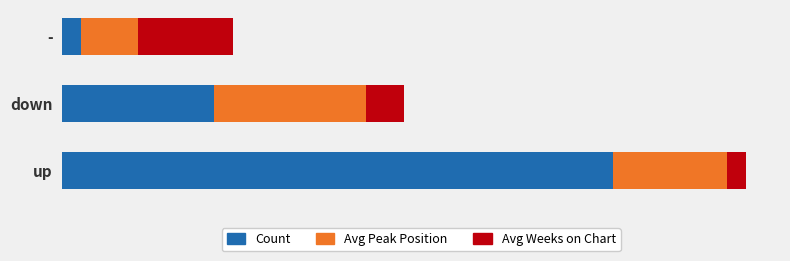

What are all the series names shown in the legend?

Count, Avg Peak Position, Avg Weeks on Chart